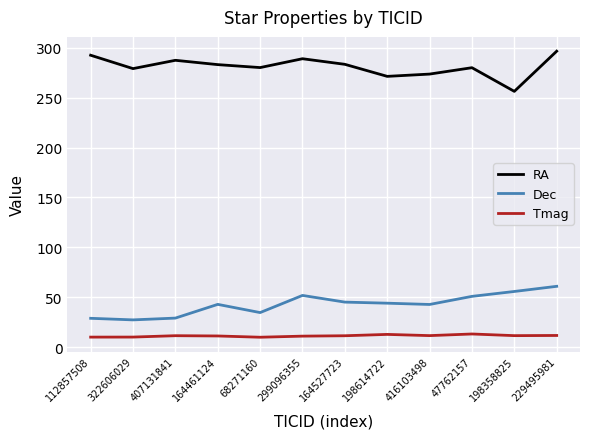

What is the approximate value of RA at 198358825?

256.4